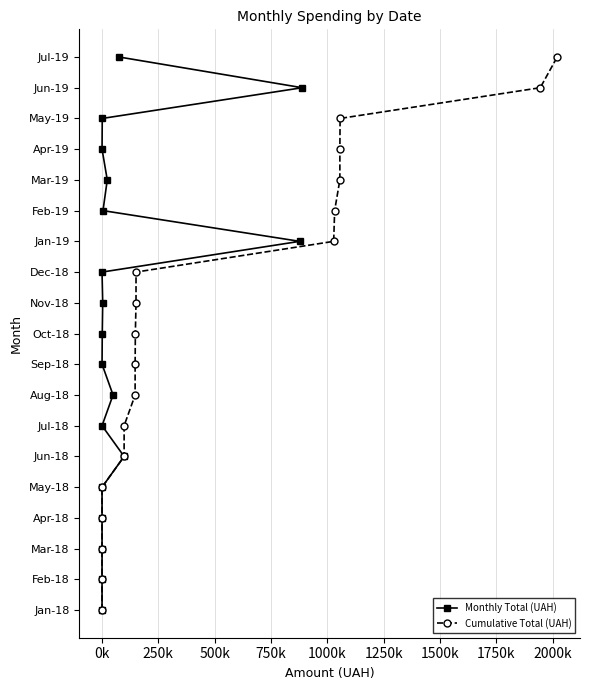

True or false: Monthly Total (UAH) and Cumulative Total (UAH) cross at least once.

False